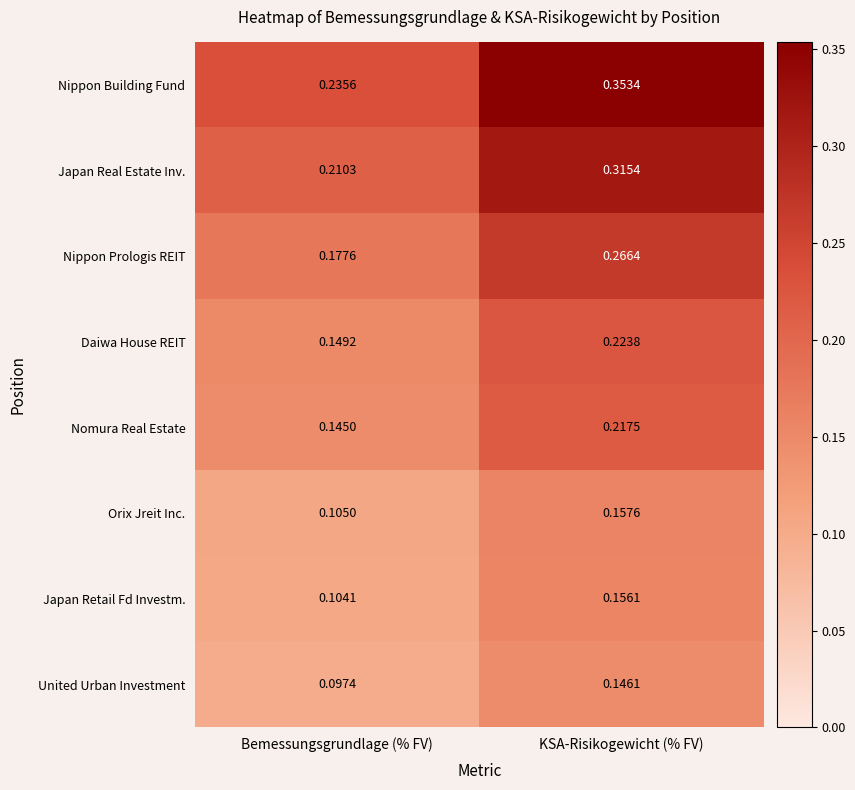

How many distinct data groups are displayed?

8